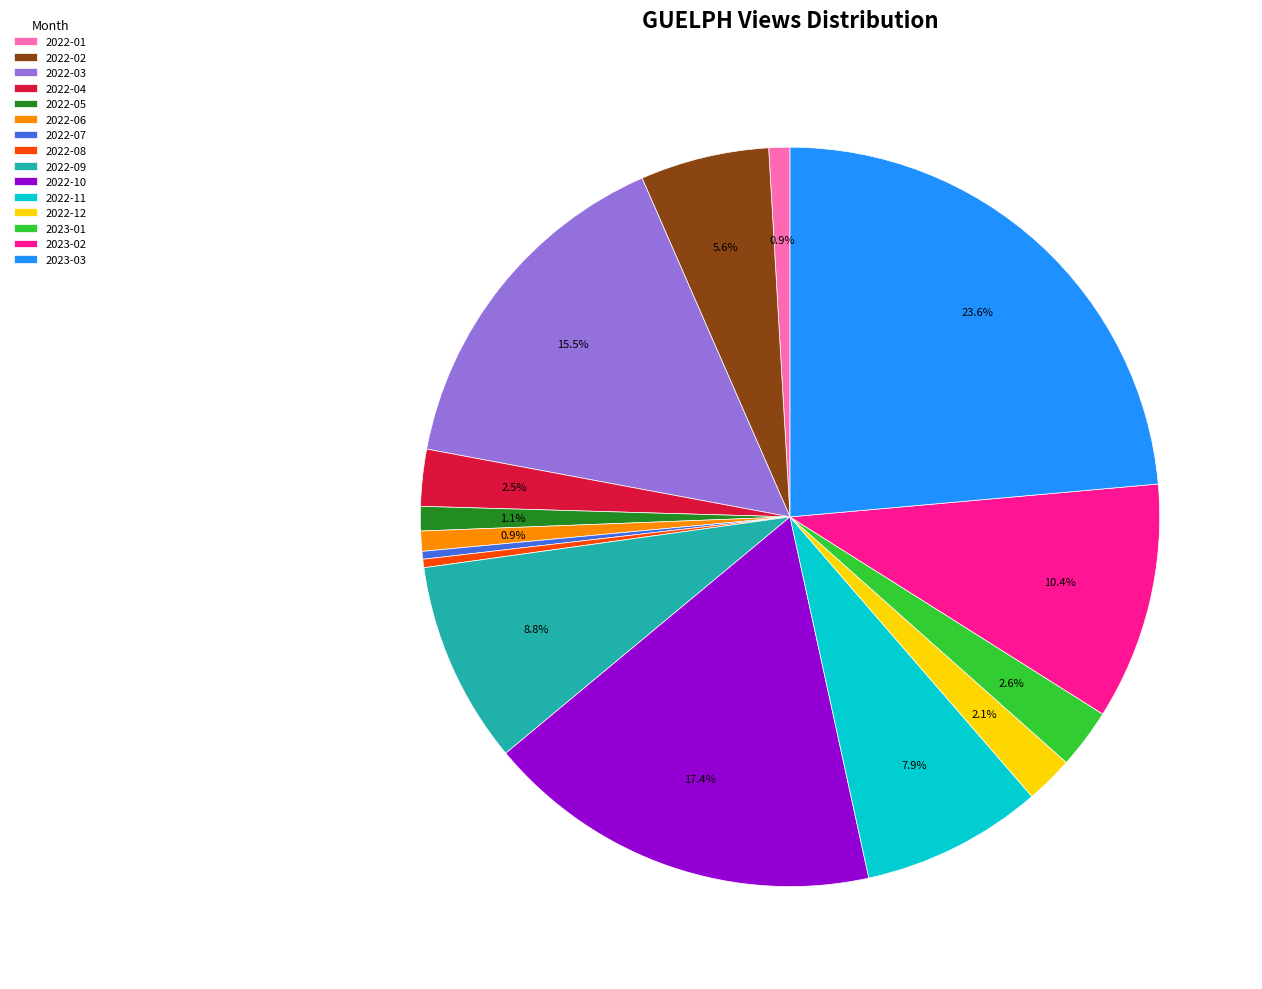

Combined, what portion of the pie is 2022-01 and 2022-10?

18.3%